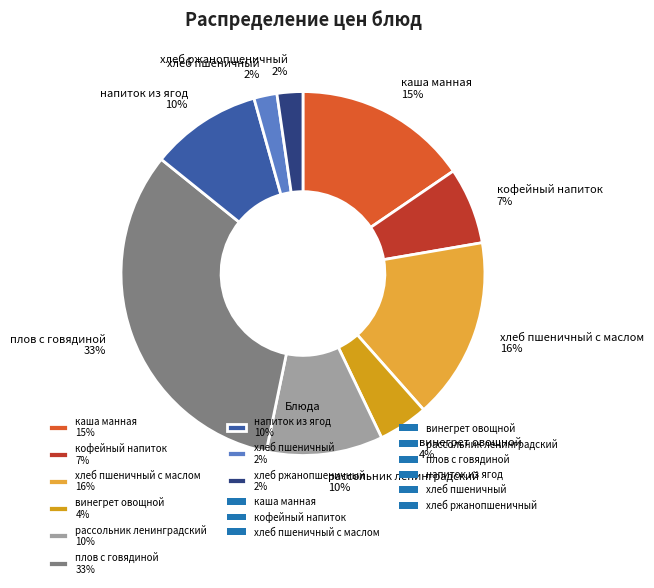

Between каша манная 15% and винегрет овощной 4%, which is larger?

каша манная 15%